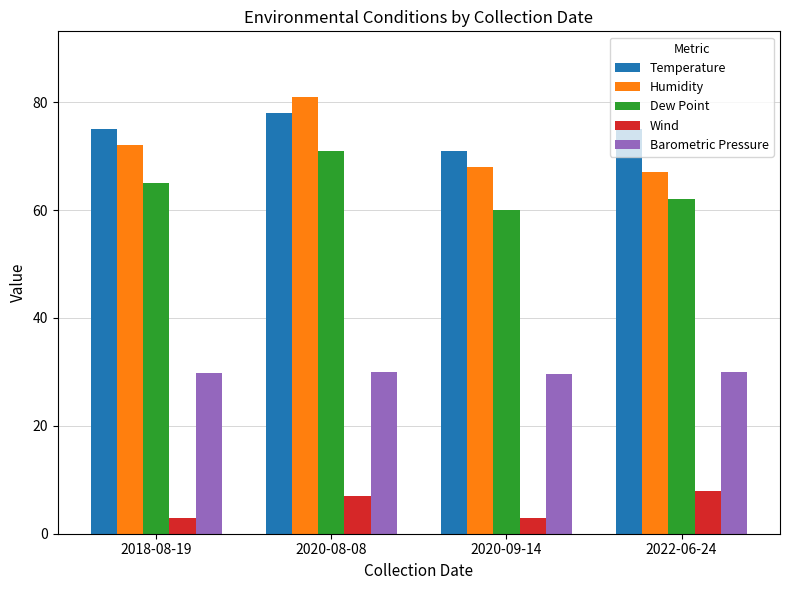

How many categories are shown in the chart?

4